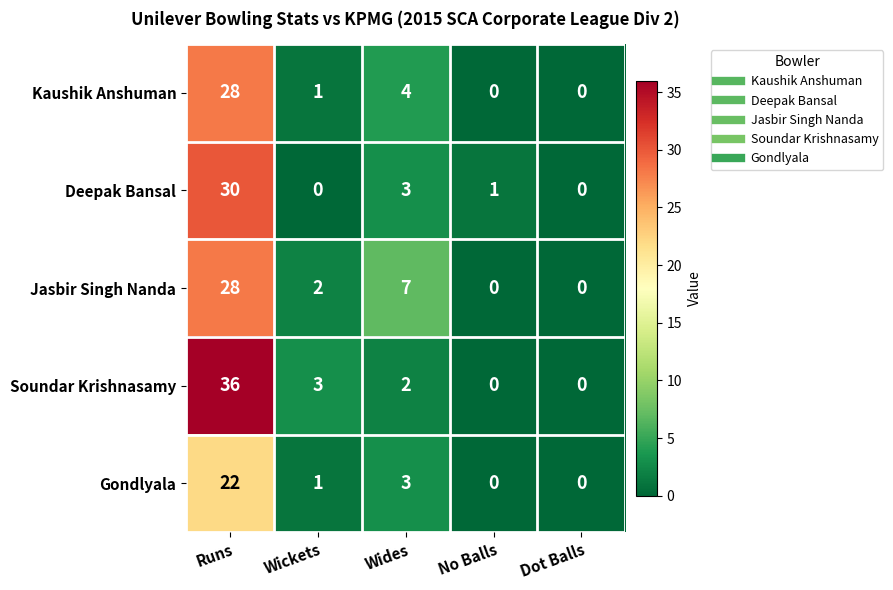

At how many categories does at least one series exceed 34?

1